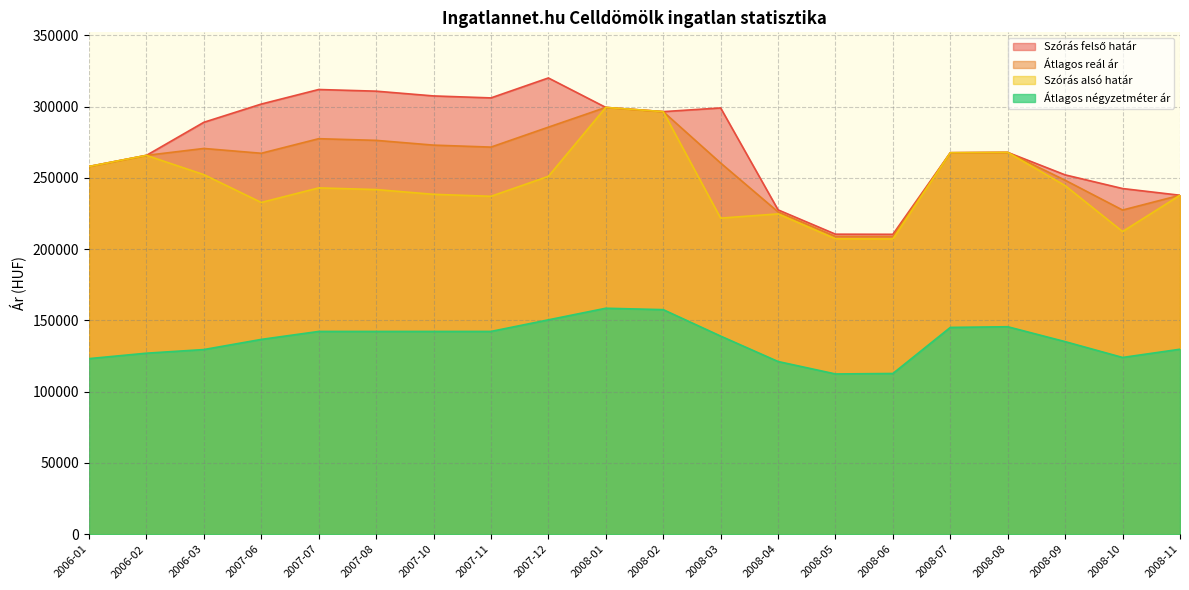

The Átlagos négyzetméter ár series shows 112428 at 2008-05. True or false?

True